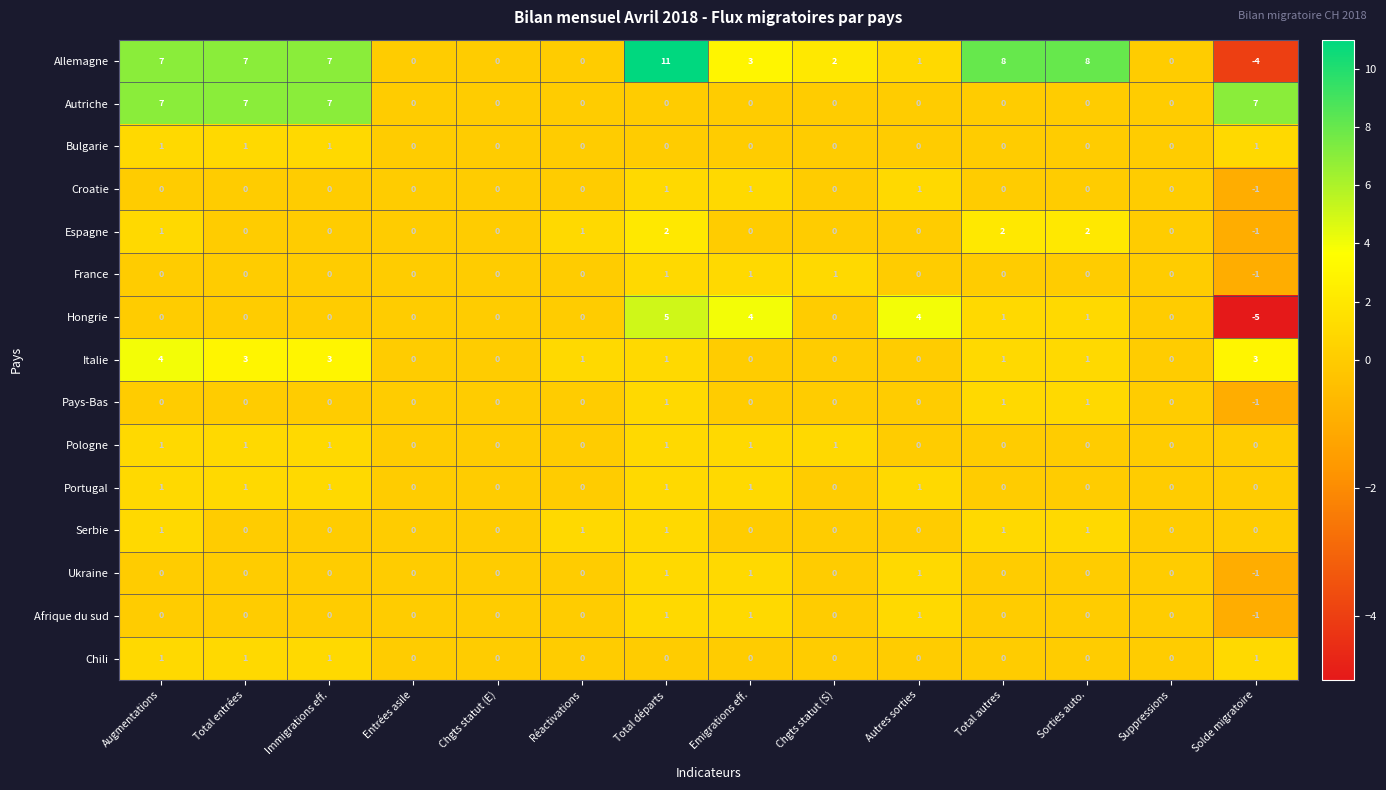

How many data points in Autriche are above 0?

4